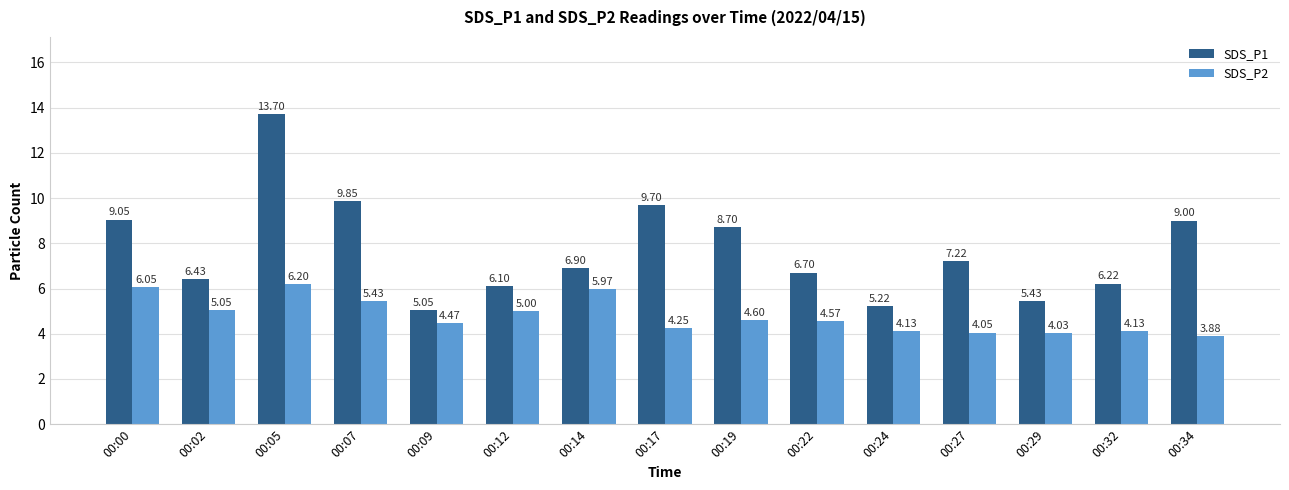

How many data points in SDS_P2 are less than 4?

1